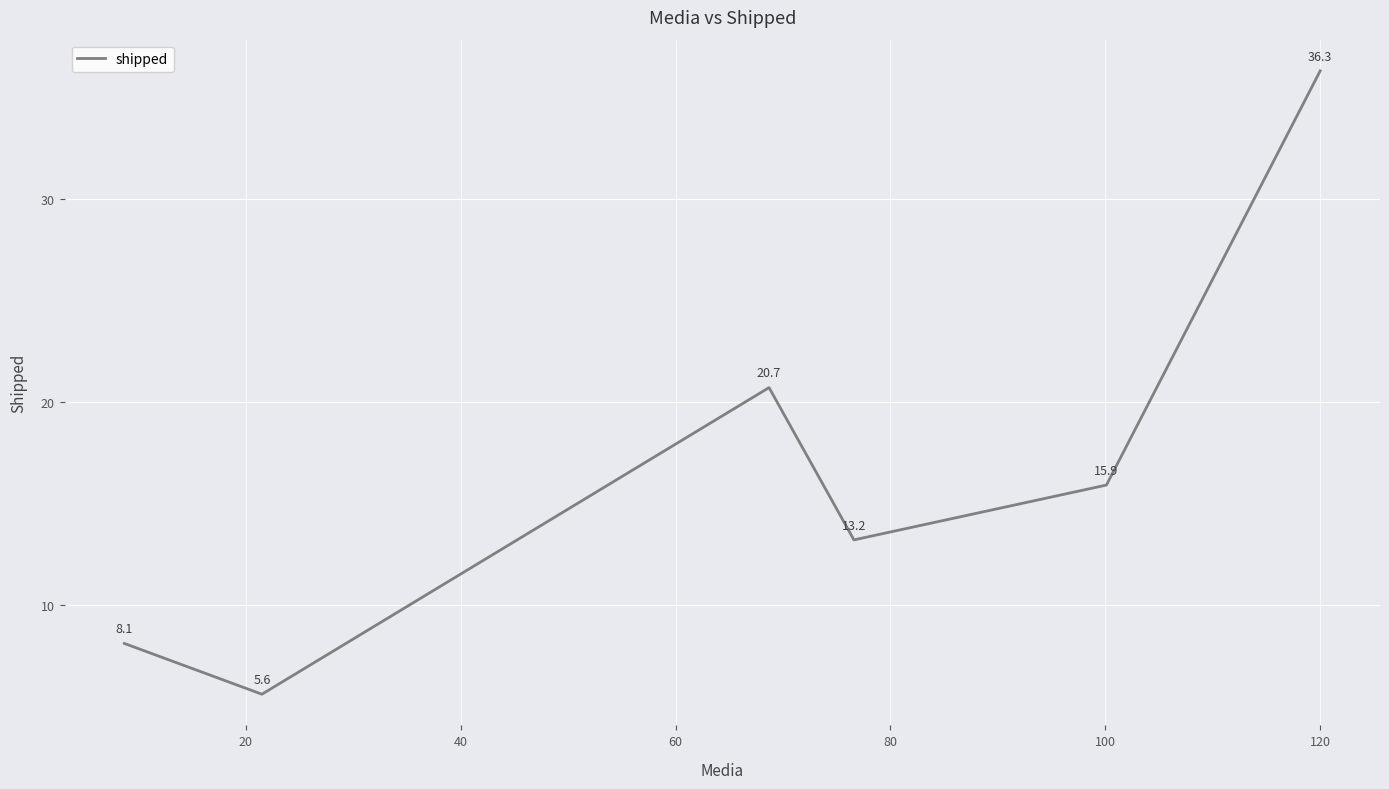

What is the greatest value displayed?

36.3